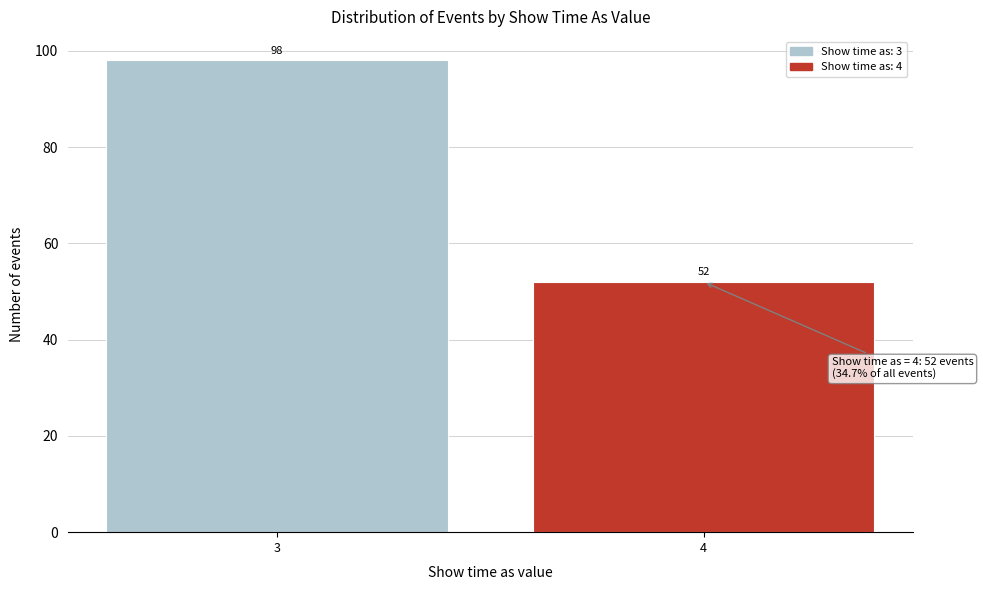

Reading right to left, list all the values displayed in this chart.

4=52	3=98